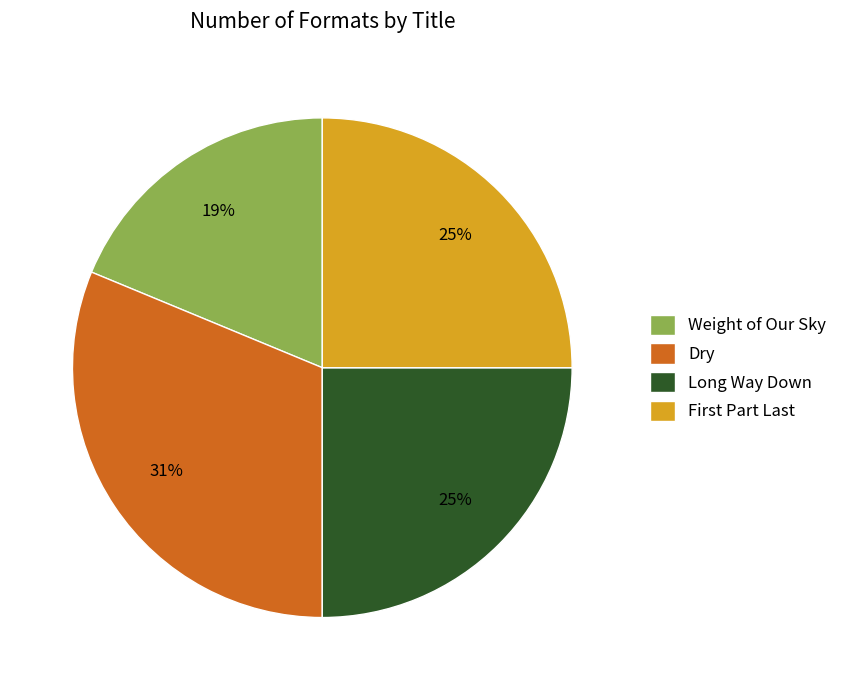

Which slice is the smallest?

Weight of Our Sky